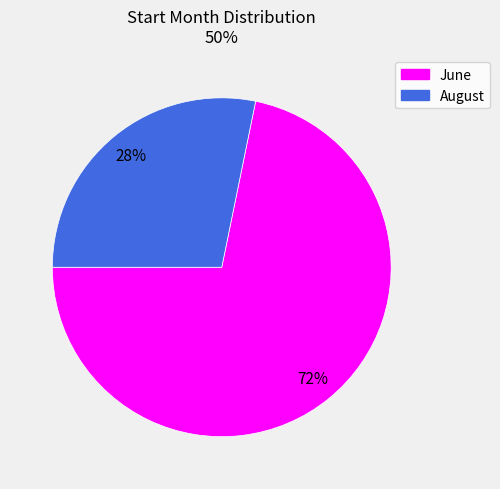

To the nearest percent, what is the average slice percentage?

50%